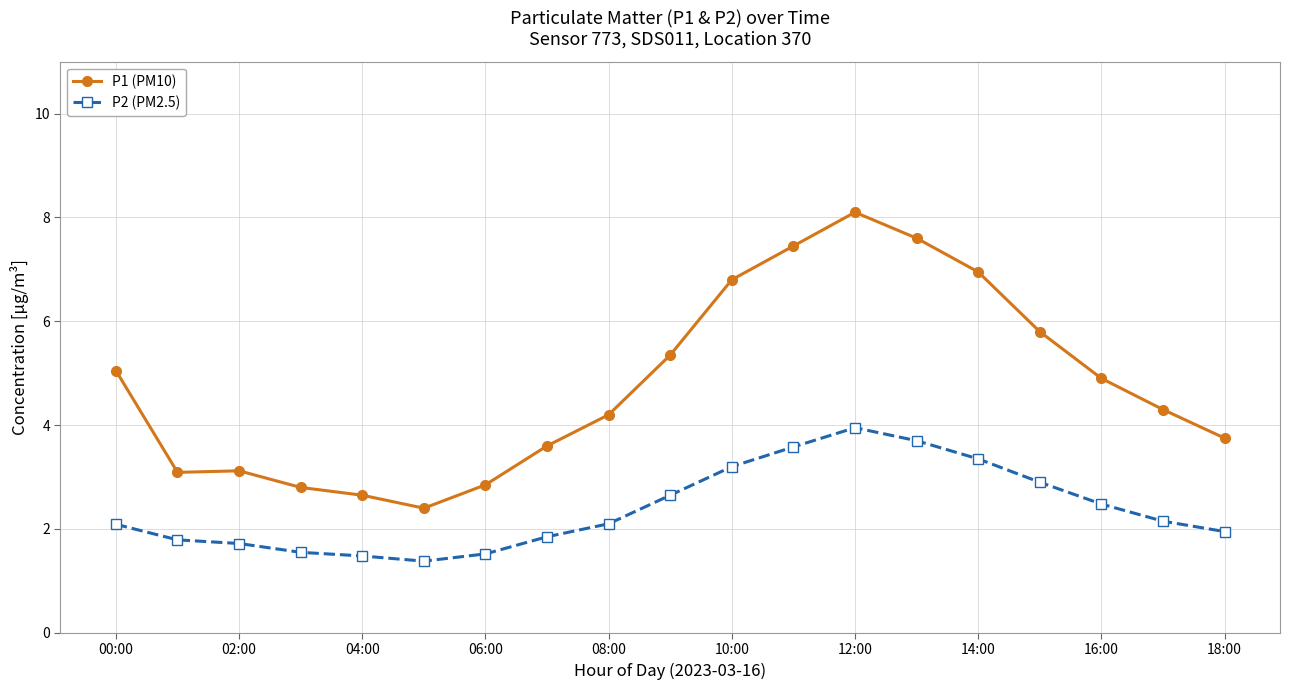

What is the difference between the second highest and second lowest values in the P2 (PM2.5) series?

2.2